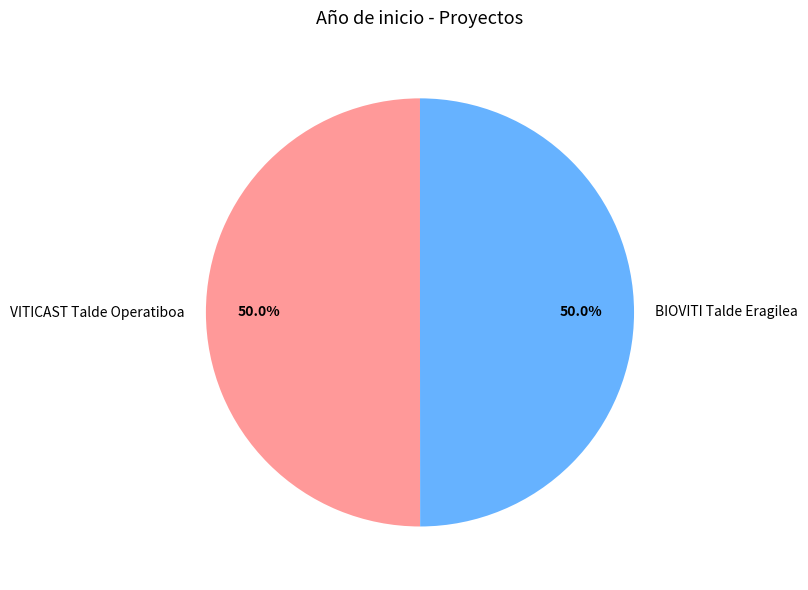

What percentage is the BIOVITI Talde Eragilea slice, to the nearest percent?

50%